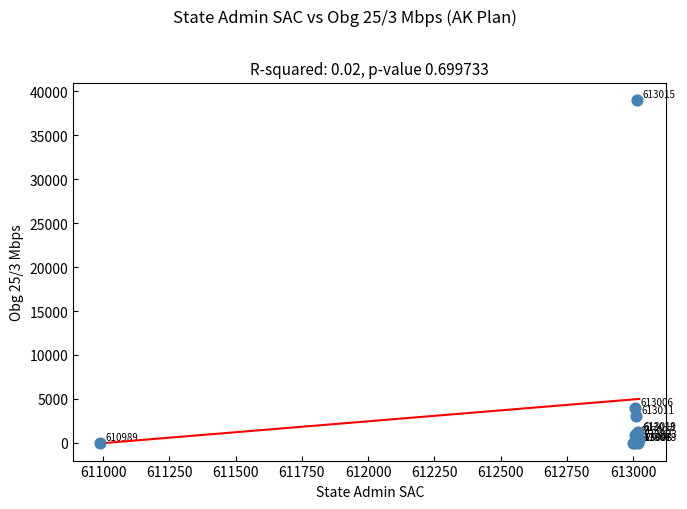

What Y value in the scatter plot is closest to 19520?

3950